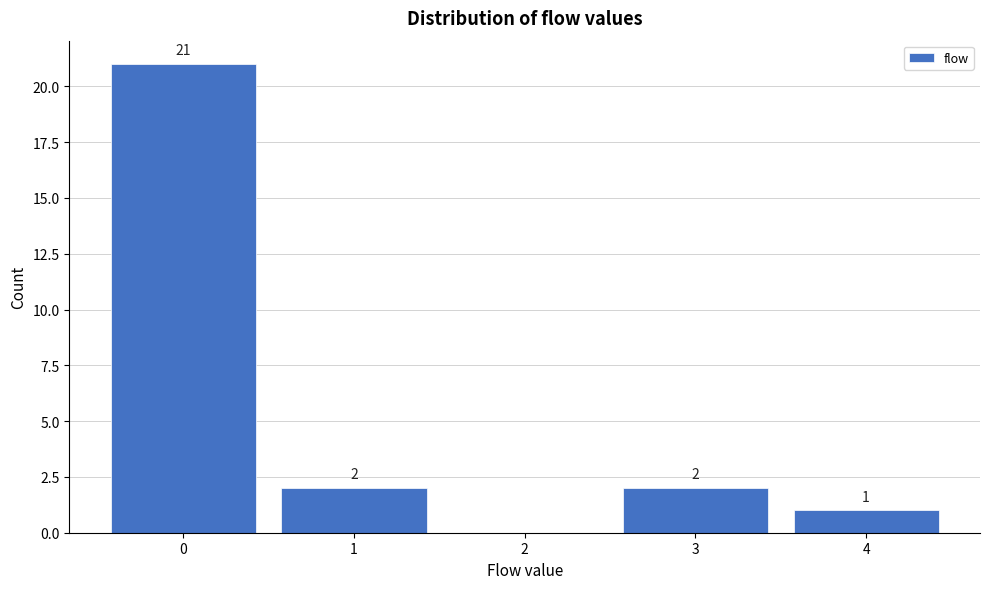

Reading right to left, transcribe all the data shown in this chart.

4=1	3=2	2=0	1=2	0=21